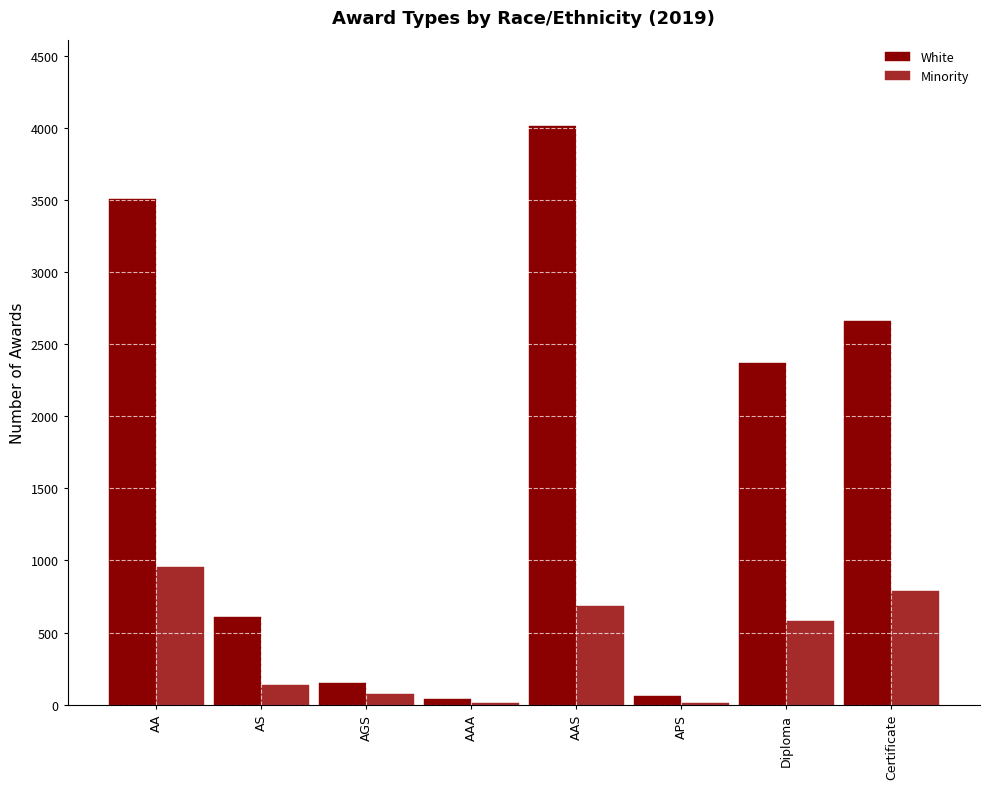

Which label corresponds to the largest value in the chart?

AAS